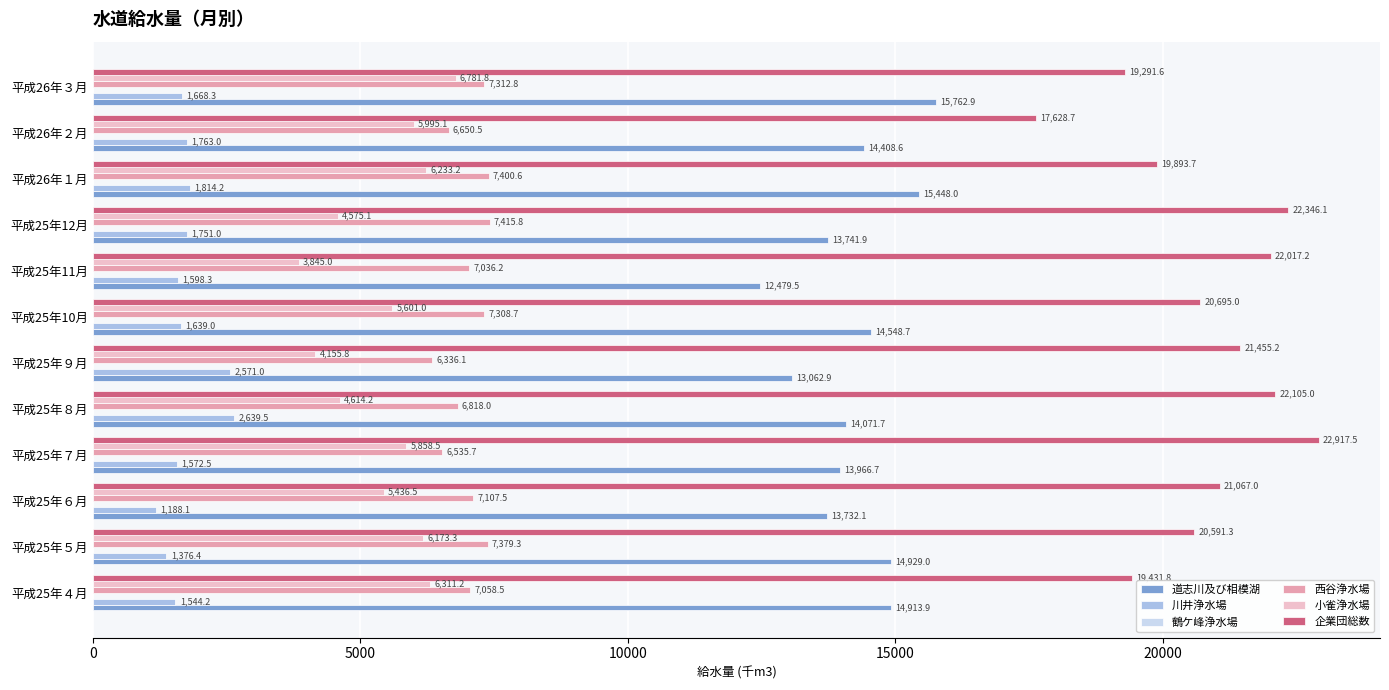

The value of 小雀浄水場 at 平成26年１月 is 3043.6. True or false?

False